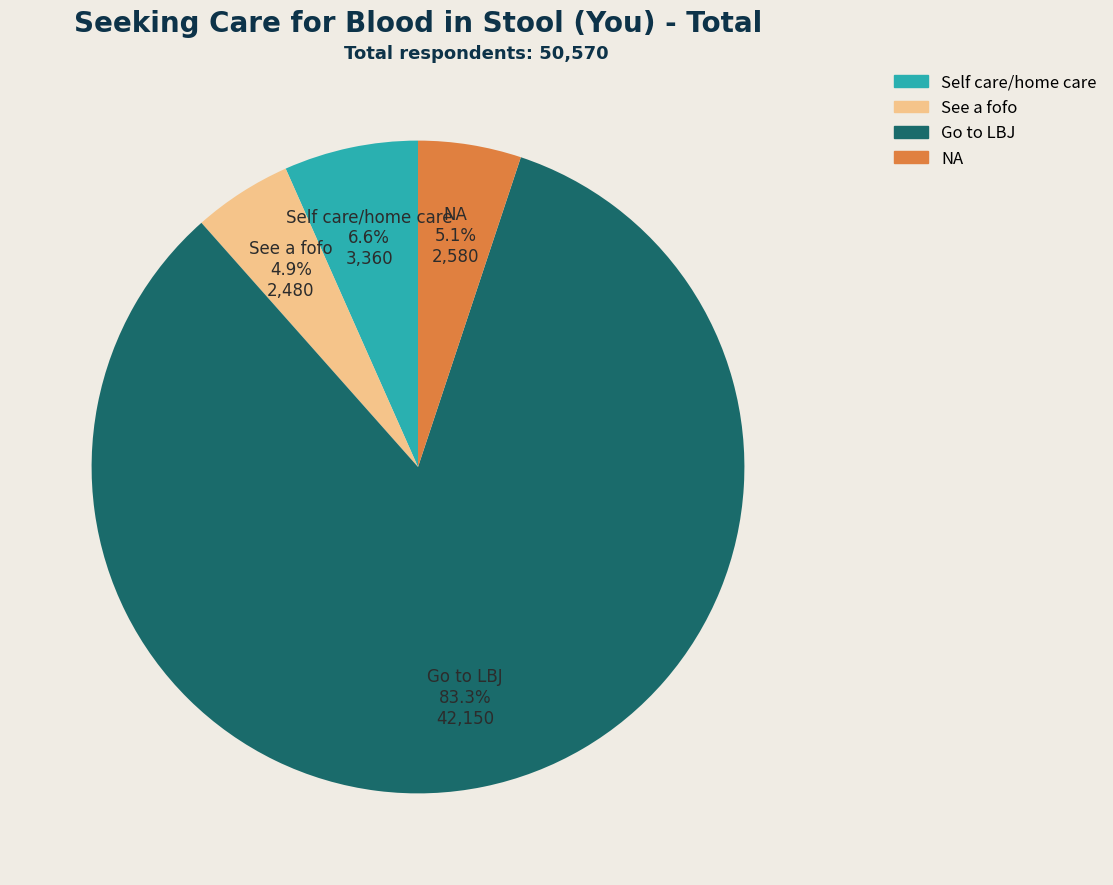

What portion of the pie excludes NA?

94.9%